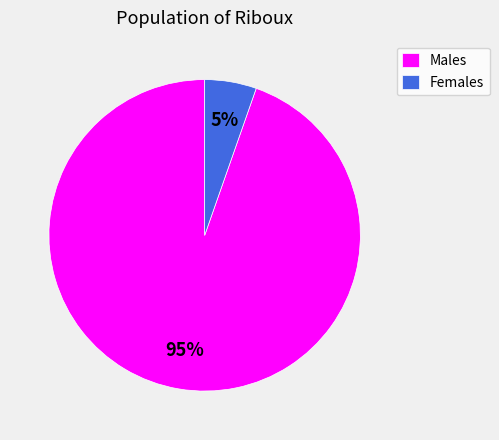

To the nearest percent, what is the average slice percentage?

50%